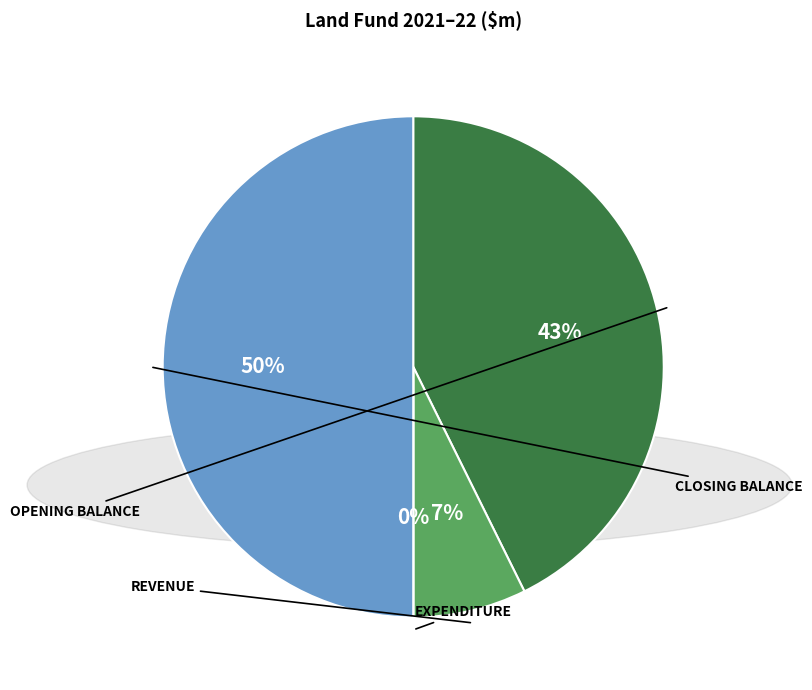

To the nearest percent, what is the difference between the largest and smallest slice percentages?

50%